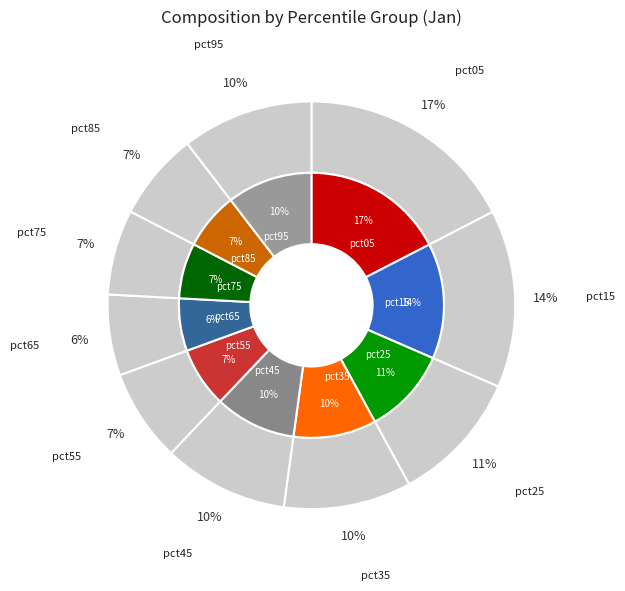

To the nearest percent, what portion does pct55 represent?

7%